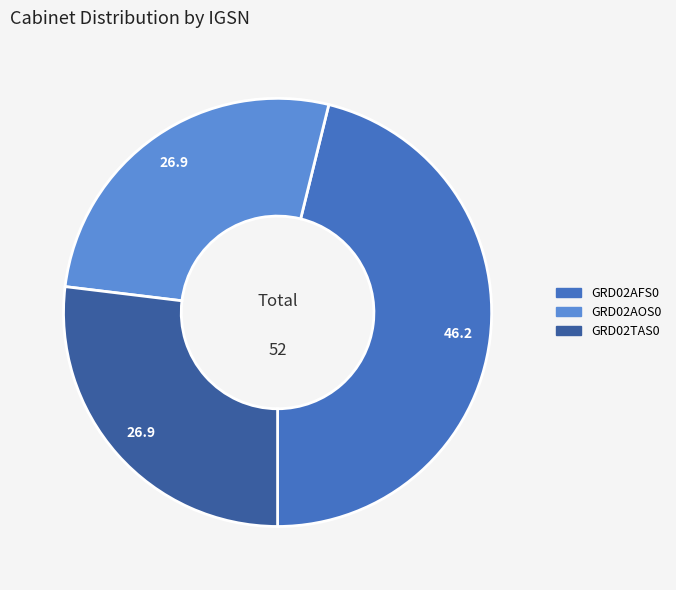

Is GRD02AFS0 the majority of the pie?

No